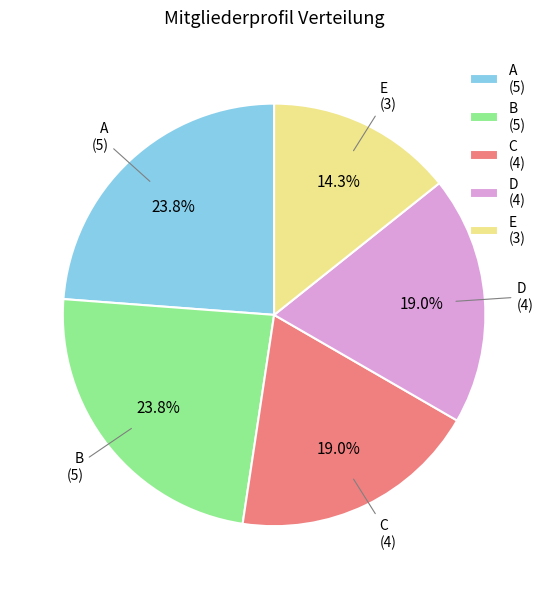

Do E (3) and A (5) together represent more than half of the pie?

No